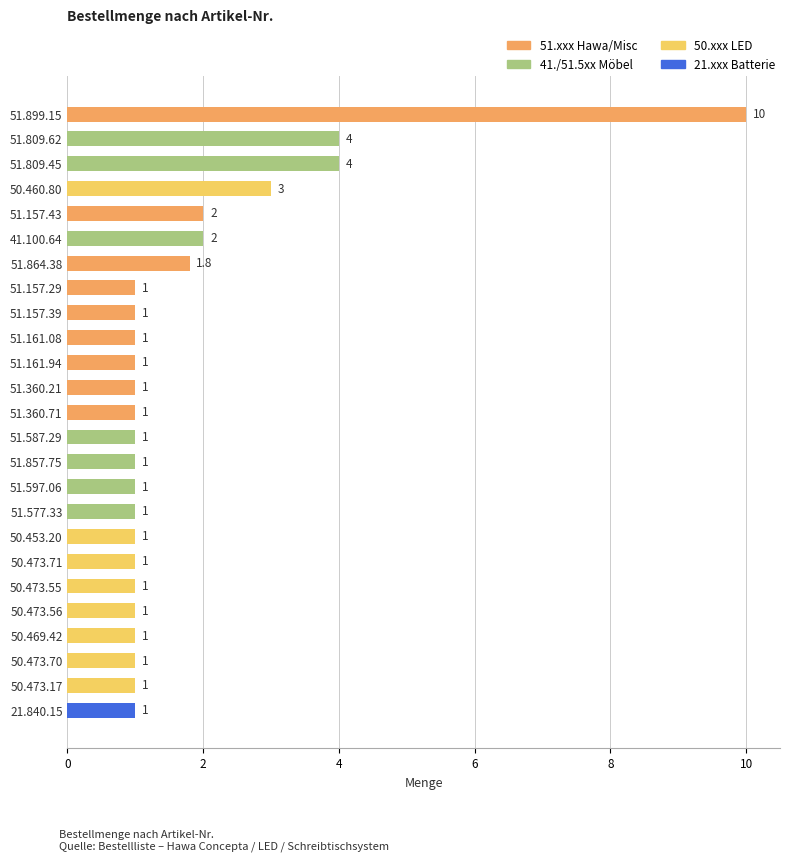

Count the number of values greater than 1.

7